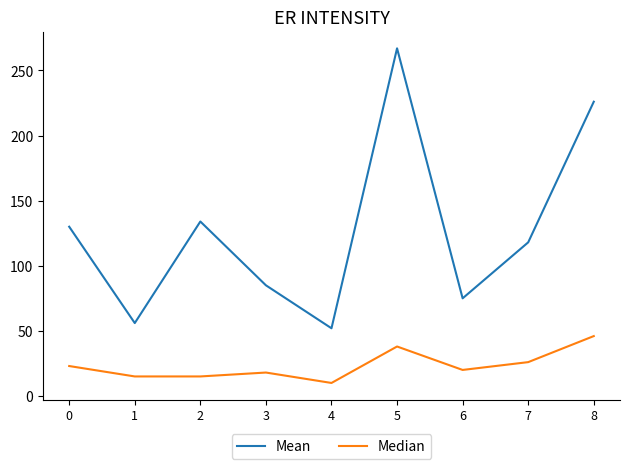

What is the spread (max minus min) of values at 7?

92